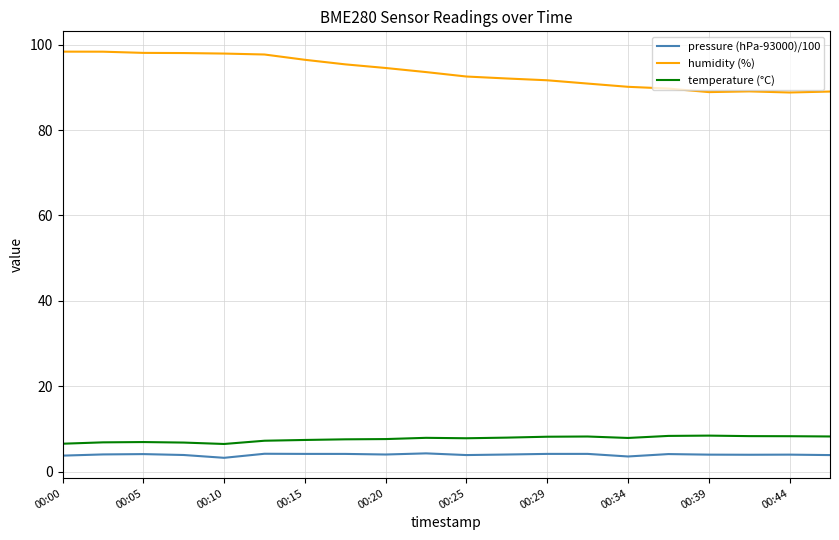

Which series has the largest total across all categories?

humidity (%)